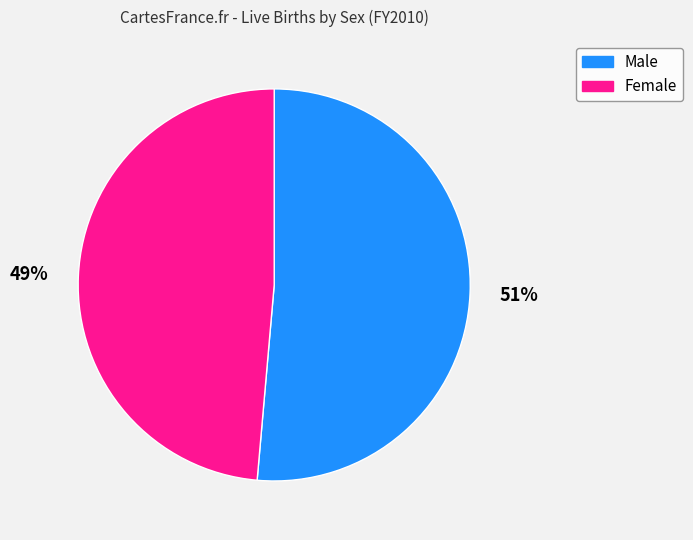

Which has a higher value, Female or Male?

Male